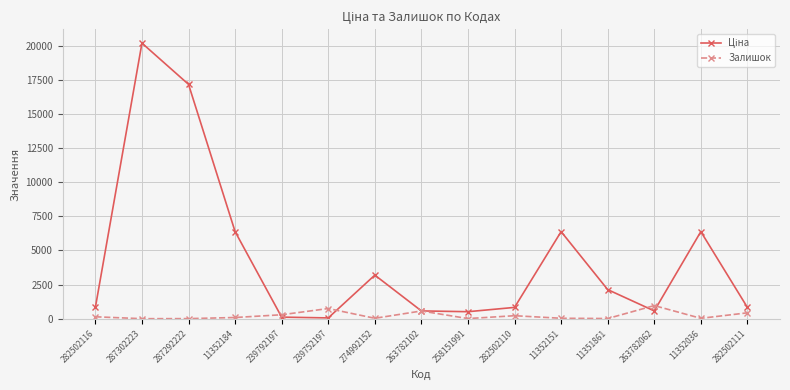

True or false: Залишок has more than 1 interior local peaks.

True